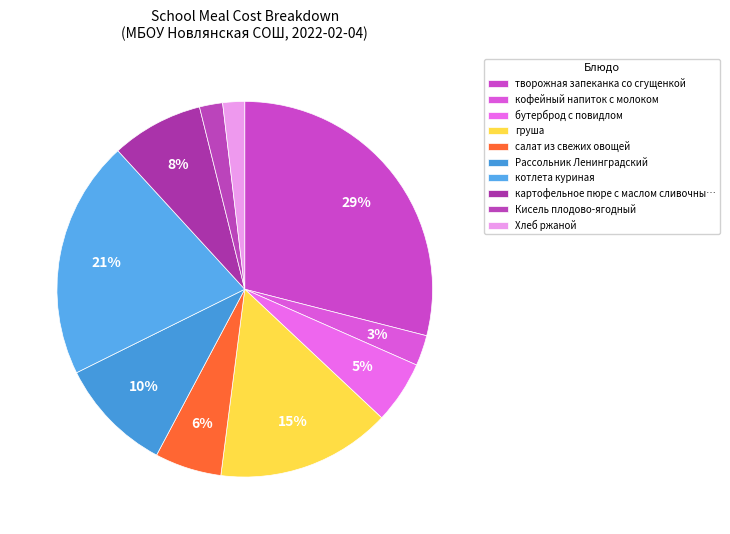

How many slices are in this pie chart?

10